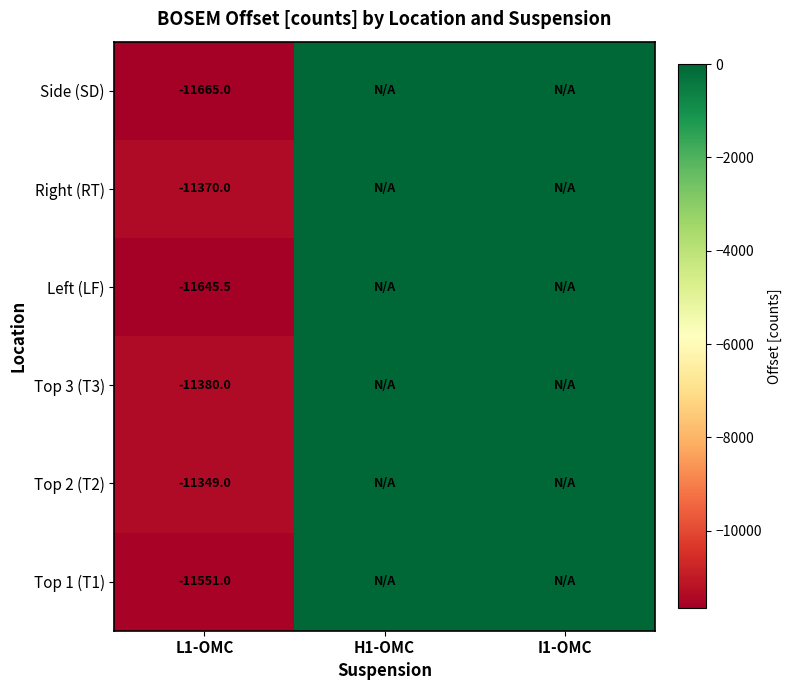

What is the total value across all series at L1-OMC?

-68960.5